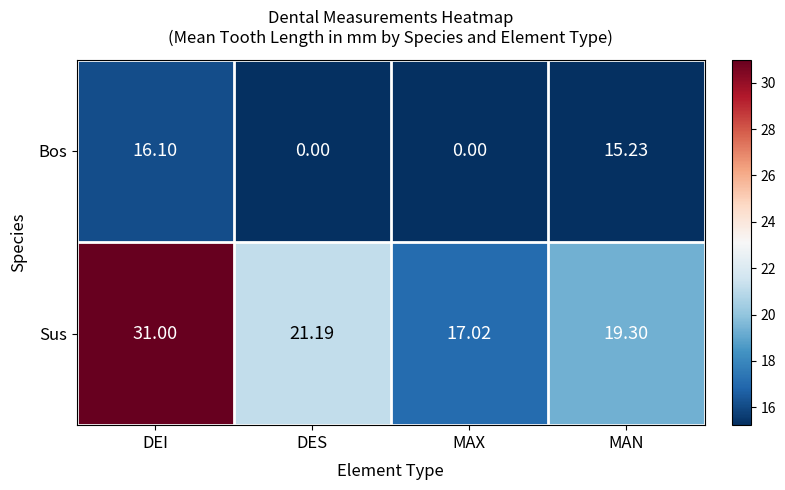

At which label is Bos closest to 8?

MAN